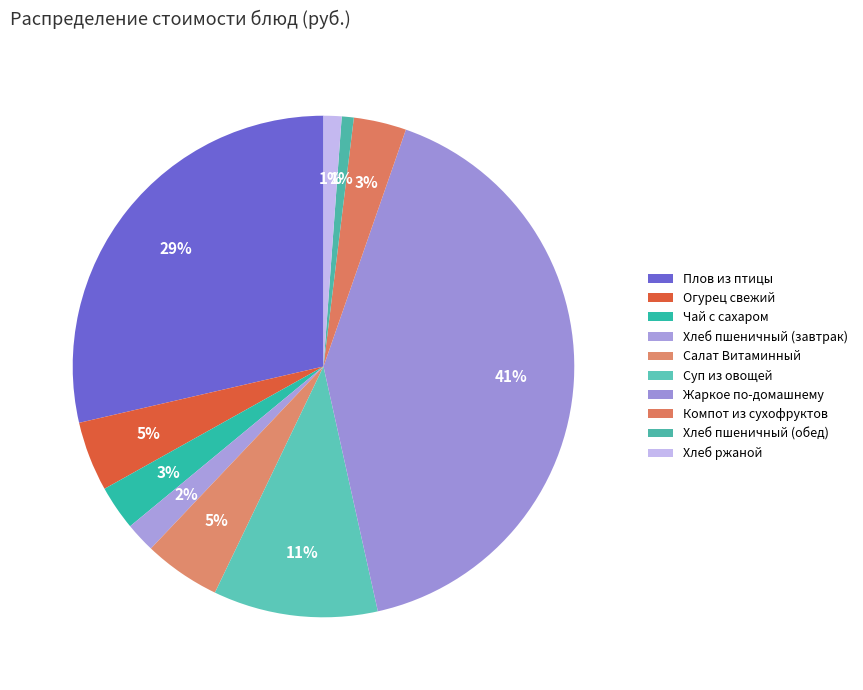

To the nearest percent, what portion does Хлеб пшеничный (завтрак) represent?

2%